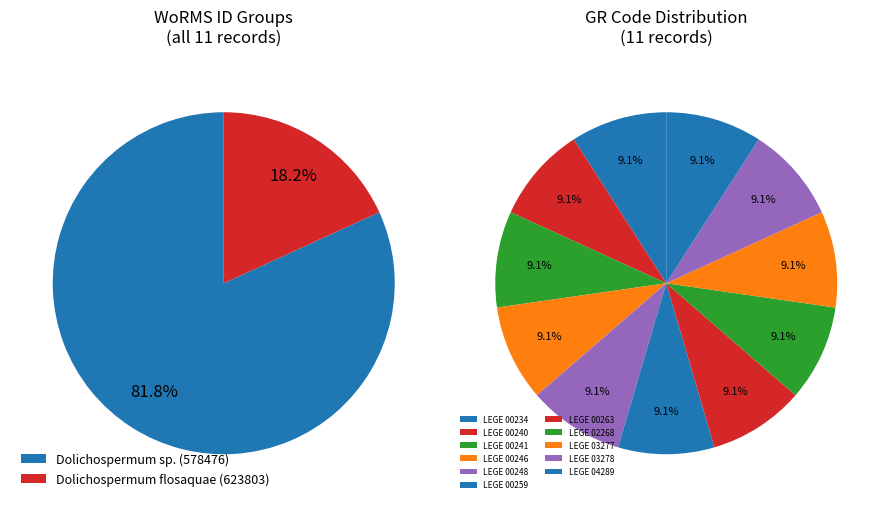

How many slices are in this pie chart?

11